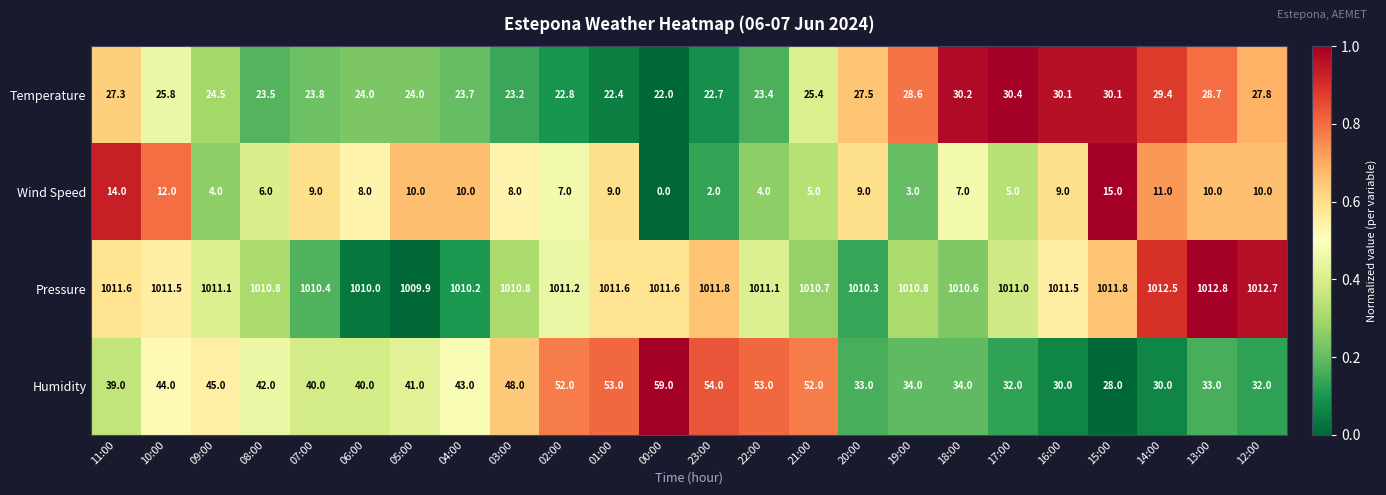

Which series has the largest range (max minus min)?

Humidity